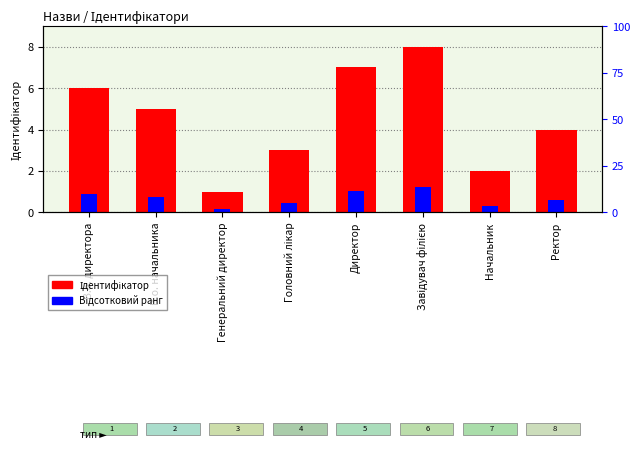

What is the sum of all Відсотковий ранг values?

5.4